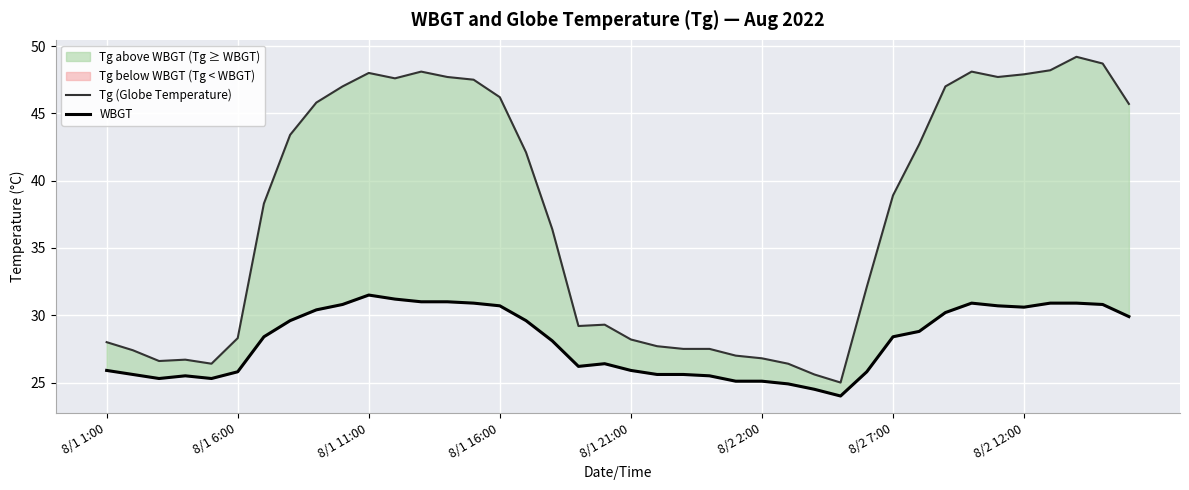

True or false: WBGT and Tg (Globe Temperature) intersect in this chart.

False